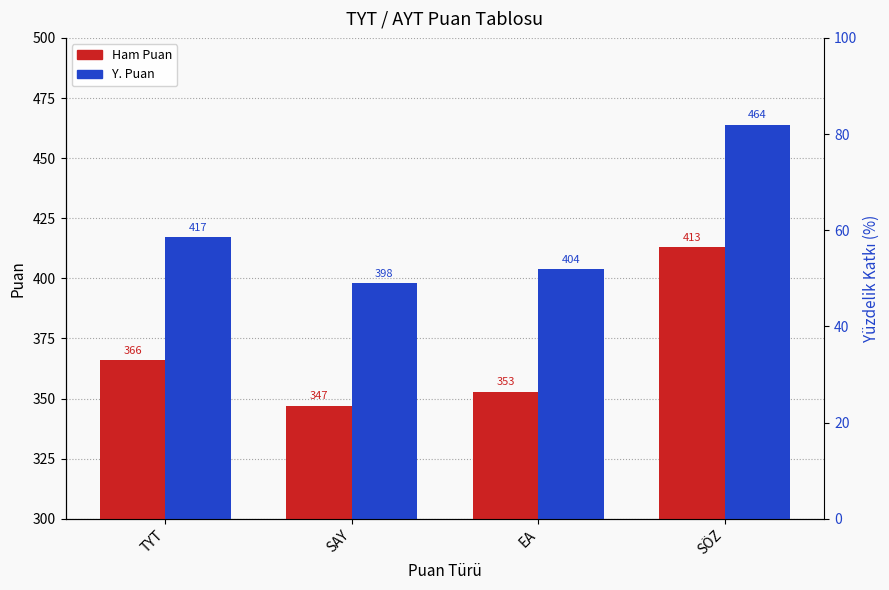

Where does the Y. Puan series first go above 417?

SÖZ